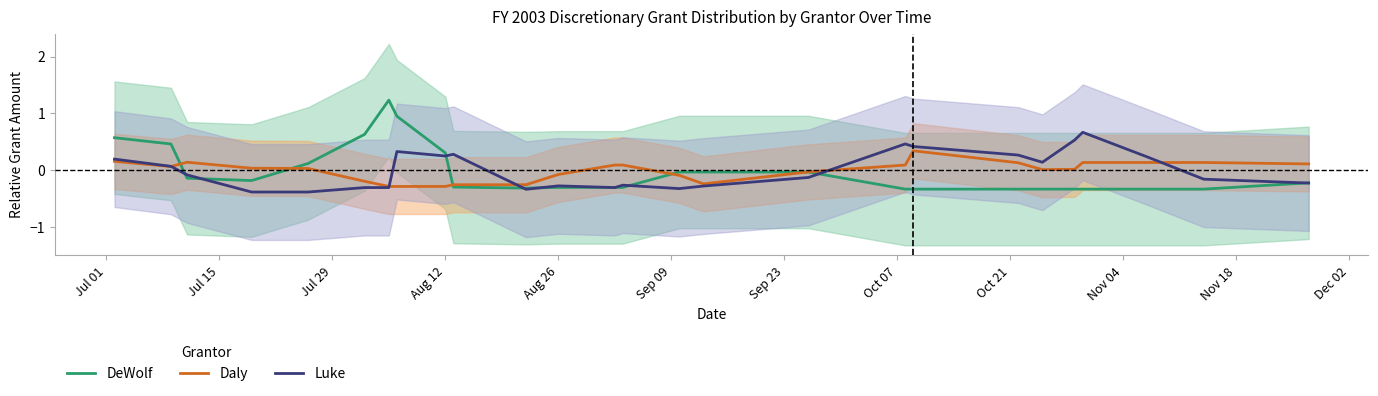

What is the minimum value for Luke?

-0.4